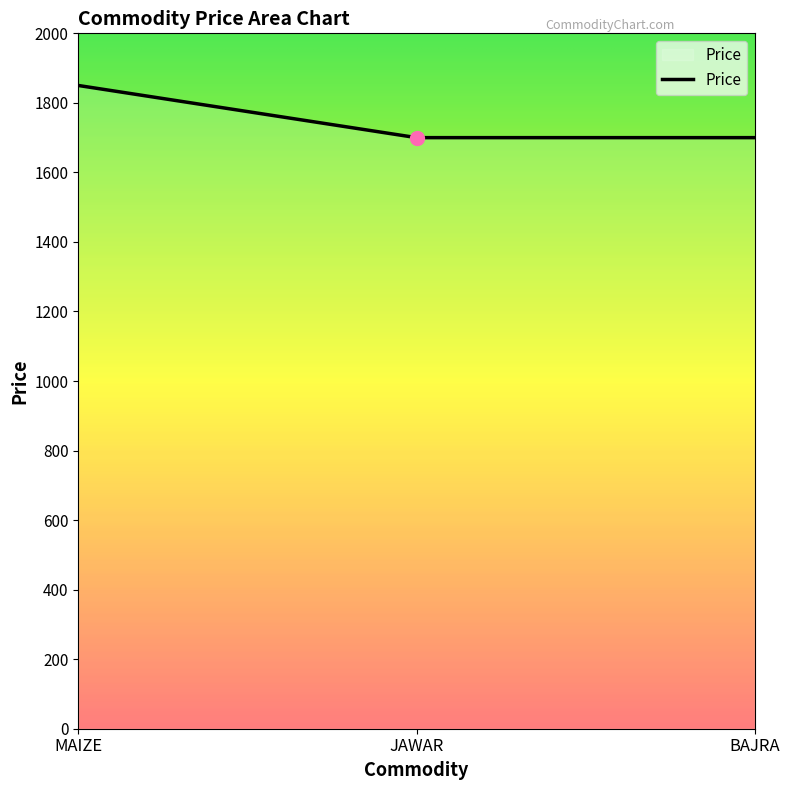

What value does the data have at BAJRA, to the nearest 50?

1700